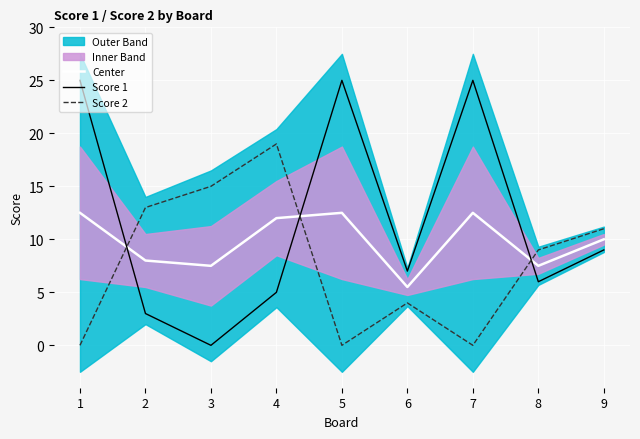

Which has a higher value, 1 or 8?

1